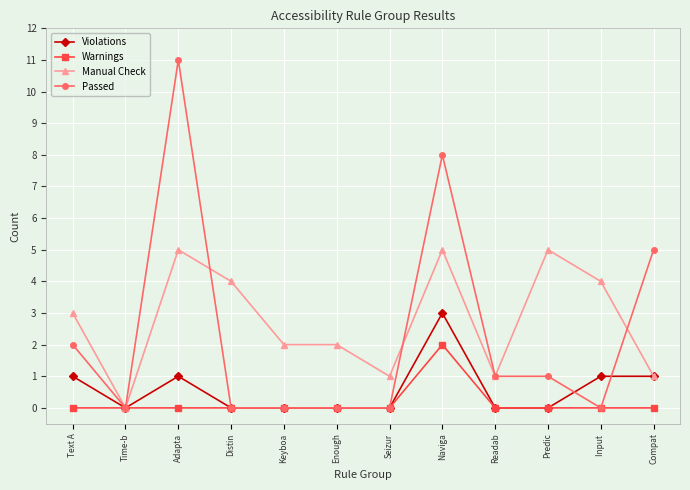

How many Violations values are between 0 and 1?

11